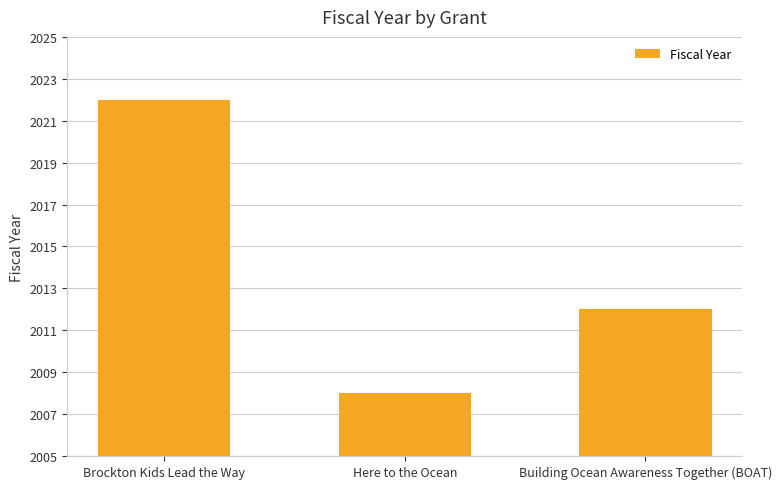

What is the label of the 3rd bar from the right?

Brockton Kids Lead the Way